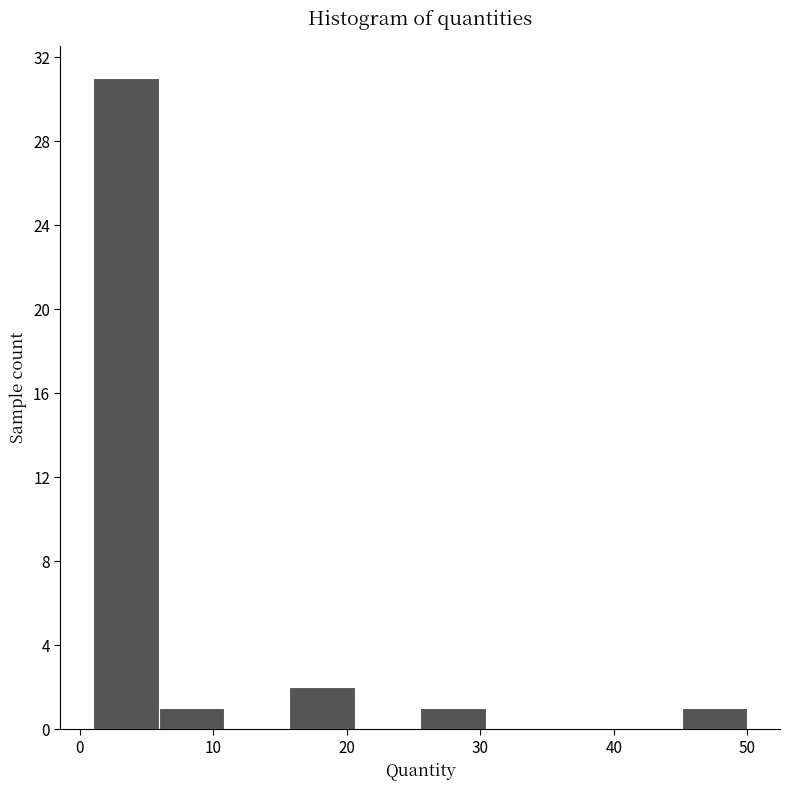

Reading left to right, list every bar in this chart as the range it spans on the x-axis followed by its height. Neither the bar edges nor the heights are printed on the chart, so give them approximately, as read against the axes.

1.0 to 5.9: 31
5.9 to 10.8: 1
10.8 to 15.7: 0
15.7 to 20.6: 2
20.6 to 25.5: 0
25.5 to 30.4: 1
30.4 to 35.3: 0
35.3 to 40.2: 0
40.2 to 45.1: 0
45.1 to 50.0: 1